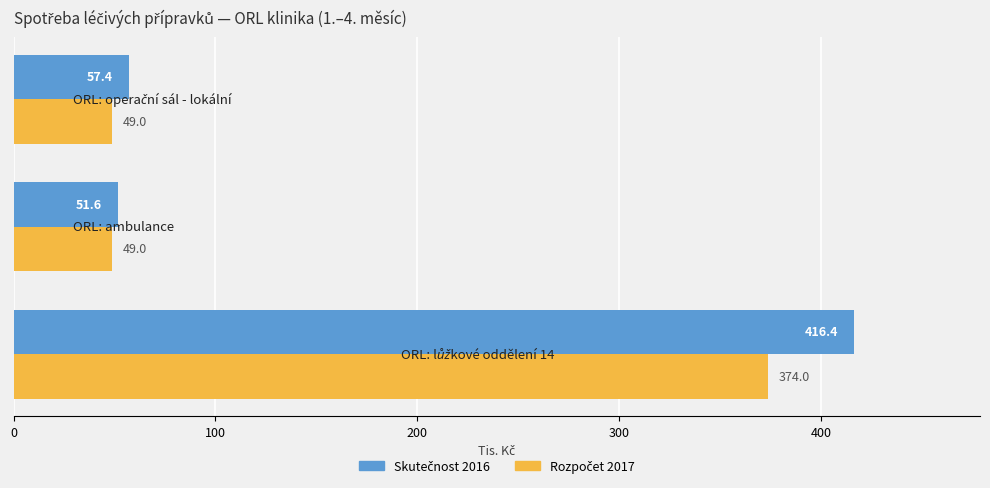

What is the maximum value shown in the chart?

416.4